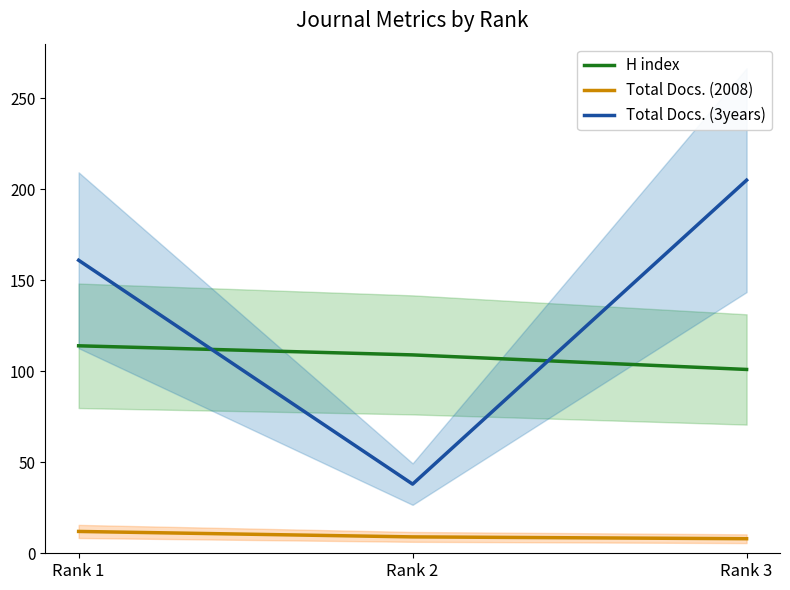

Does the chart have visible grid lines?

No